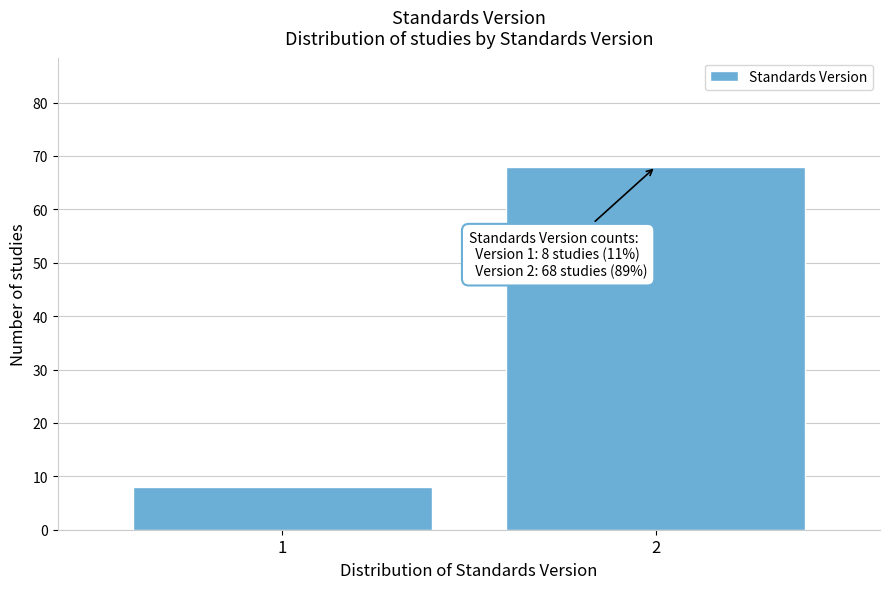

Reading left to right, transcribe all the data shown in this chart.

8	68